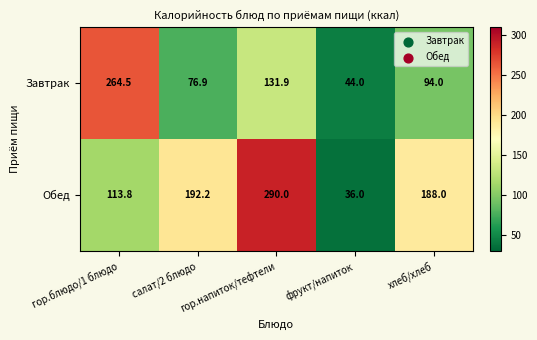

What is the spread (max minus min) of values at фрукт/напиток?

8.0